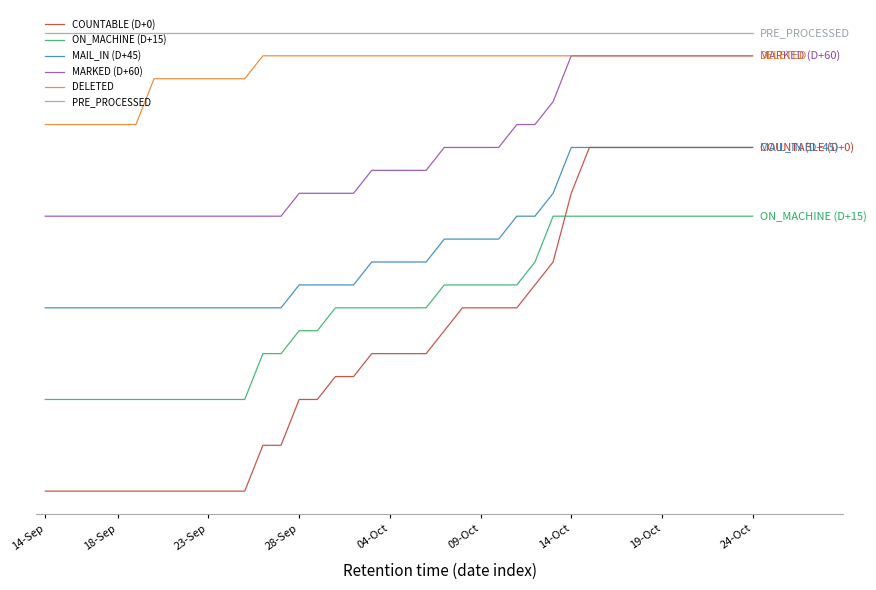

What are all the series names shown in the legend?

COUNTABLE (D+0), ON_MACHINE (D+15), MAIL_IN (D+45), MARKED (D+60), DELETED, PRE_PROCESSED